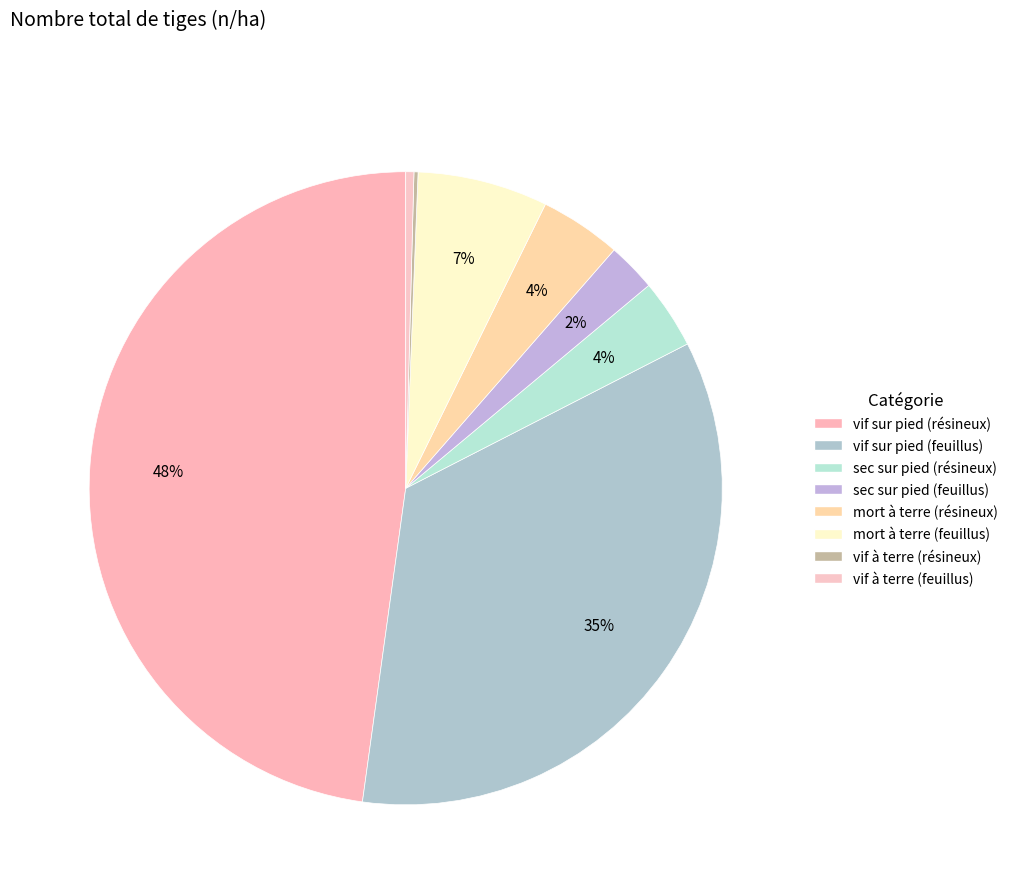

Rank the categories by value from lowest to highest.

vif à terre (résineux), vif à terre (feuillus), sec sur pied (feuillus), sec sur pied (résineux), mort à terre (résineux), mort à terre (feuillus), vif sur pied (feuillus), vif sur pied (résineux)